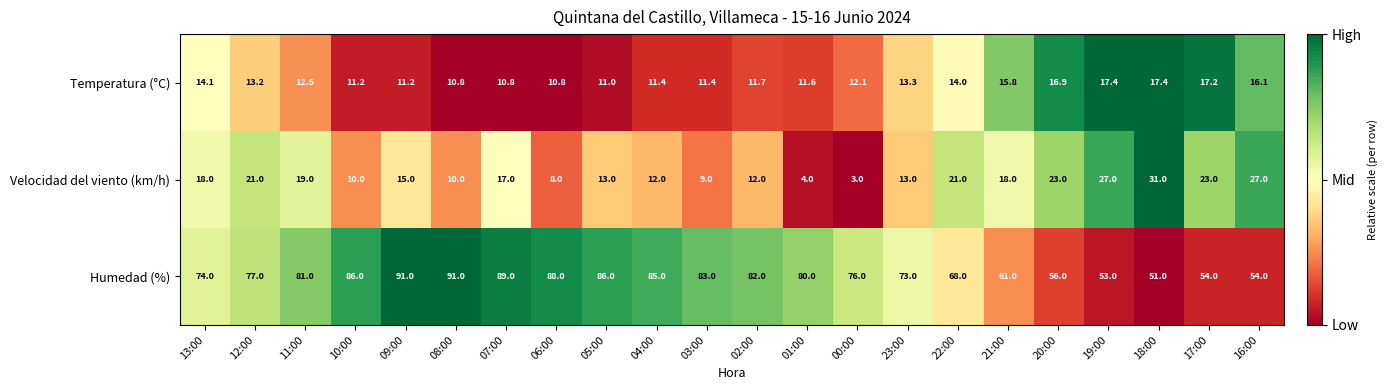

At 16:00, list the series in order from smallest to largest.

Temperatura (°C), Velocidad del viento (km/h), Humedad (%)